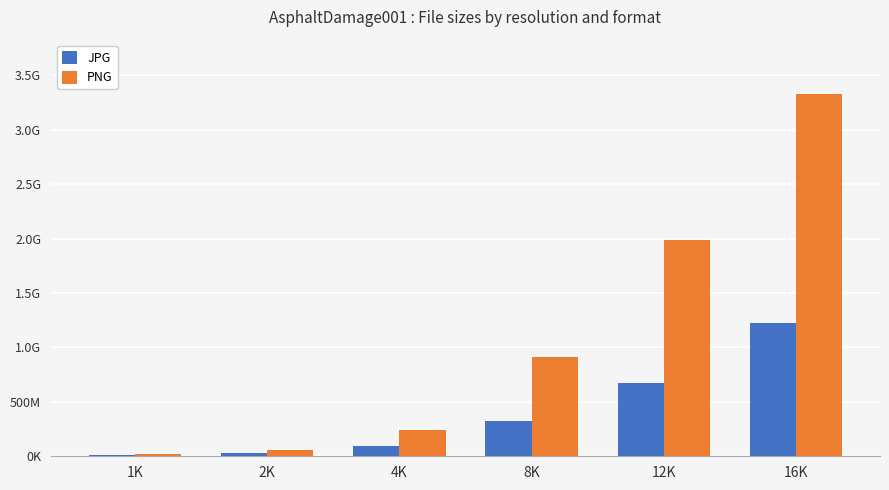

The value of JPG at 2K is 37356038. True or false?

False